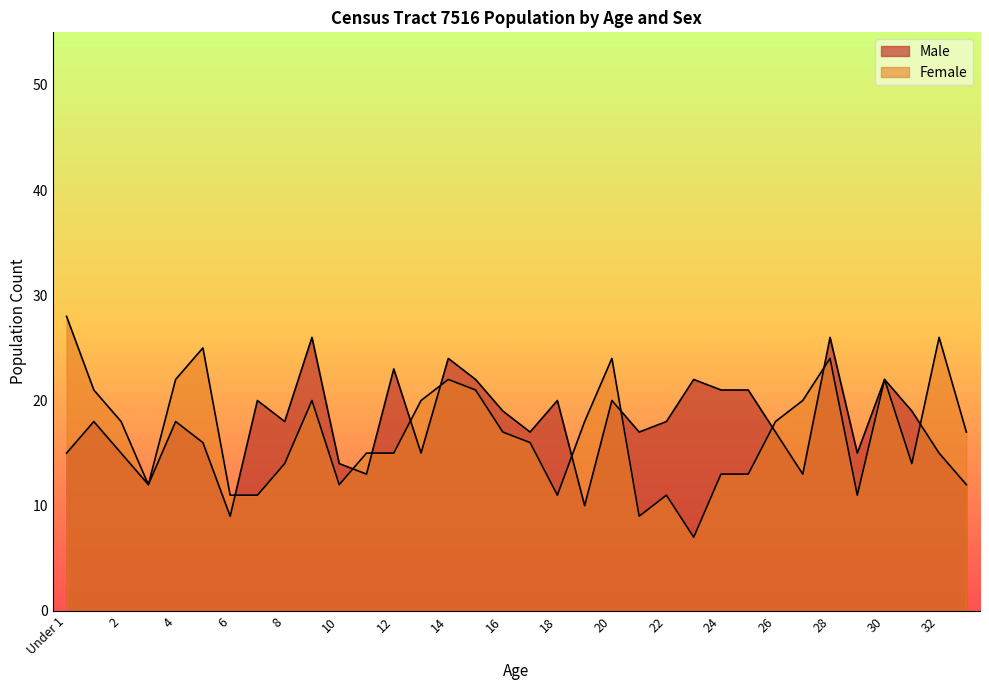

How many data points does each series have?

34